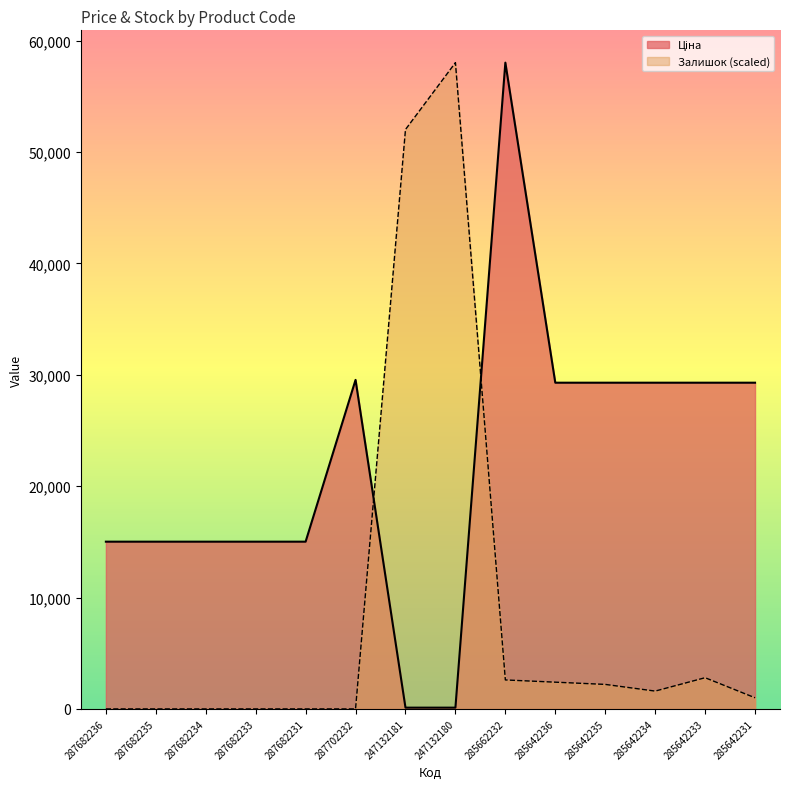

Read the Ціна value at 247132181.

113.3